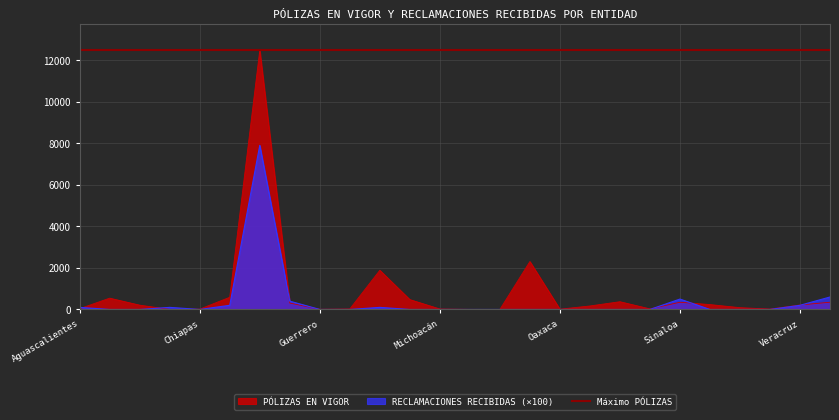

What is the lowest value of the PÓLIZAS EN VIGOR series?

1